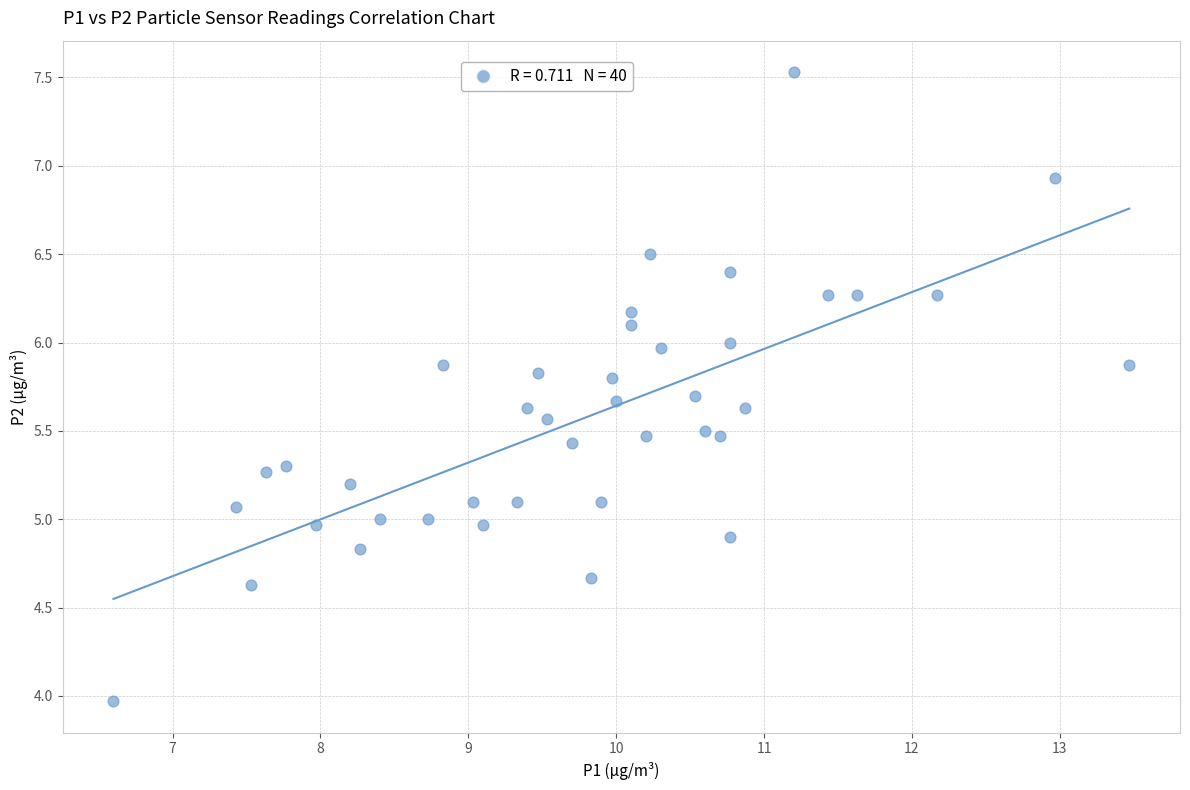

What is the range of Y values (max minus min)?

3.6